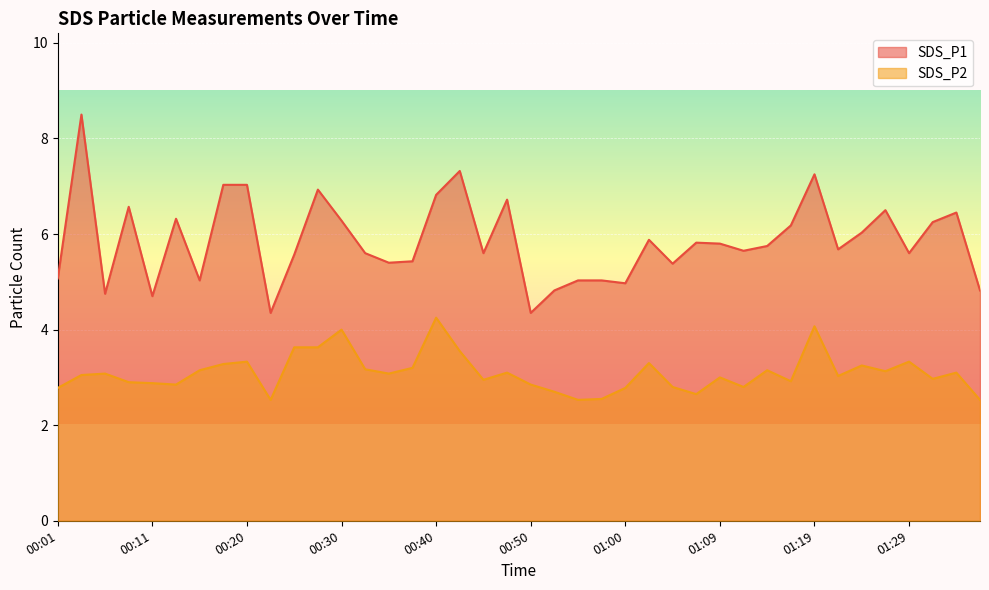

What is the sum of the SDS_P1 values at 01:02 and 00:30?

12.2